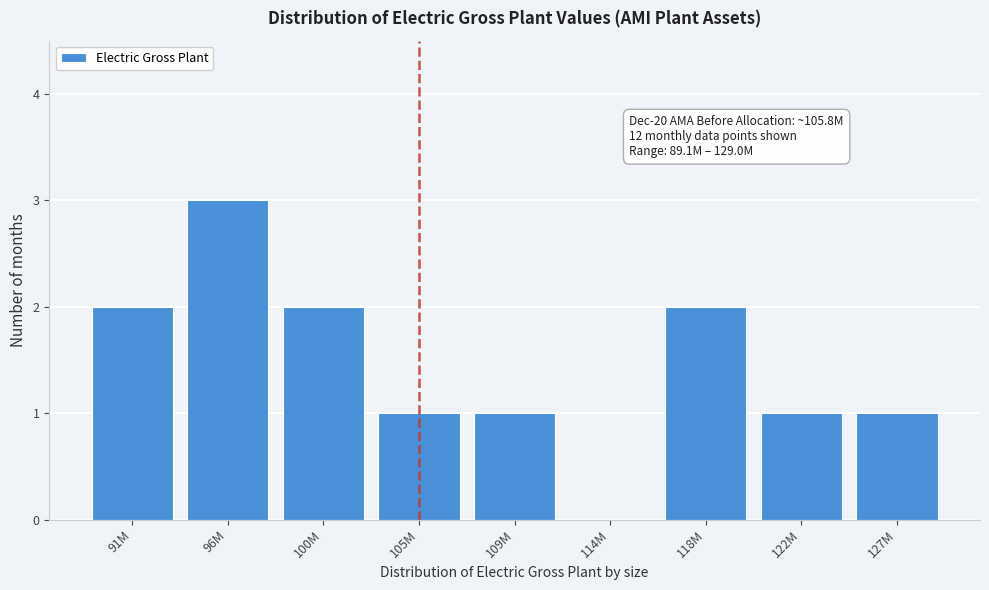

Reading left to right, extract all data points from this chart.

91M=2	96M=3	100M=2	105M=1	109M=1	114M=0	118M=2	122M=1	127M=1